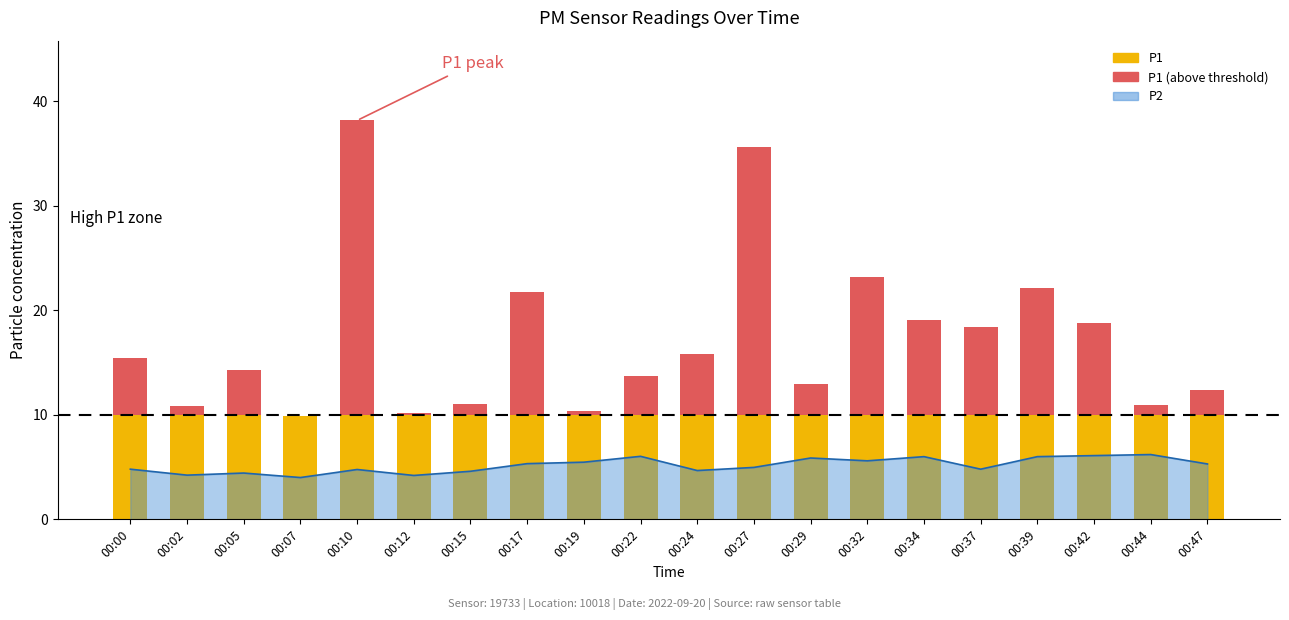

Reading left to right, what are all the values shown in this chart?

P2 line: 4.8	4.2	4.4	4.0	4.8	4.2	4.6	5.3	5.5	6.0	4.7	5.0	5.9	5.6	6.0	4.8	6.0	6.1	6.2	5.3
P1: 10.0	10.0	10.0	9.9	10.0	10.0	10.0	10.0	10.0	10.0	10.0	10.0	10.0	10.0	10.0	10.0	10.0	10.0	10.0	10.0
P1 (above threshold): 5.4	0.9	4.3	0.0	28.2	0.1	1.0	11.8	0.3	3.7	5.8	25.6	2.9	13.2	9.0	8.4	12.2	8.8	0.9	2.4